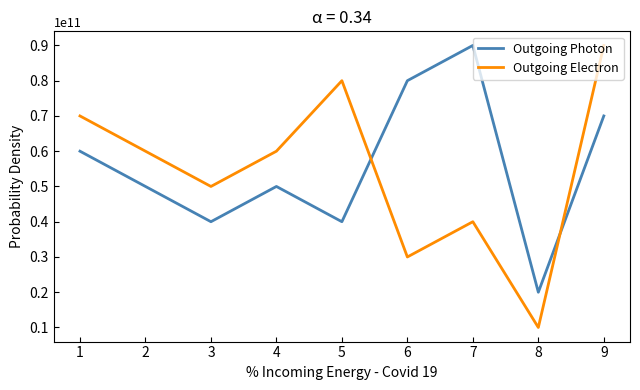

The Outgoing Photon series shows 11646174288 at 1. True or false?

False